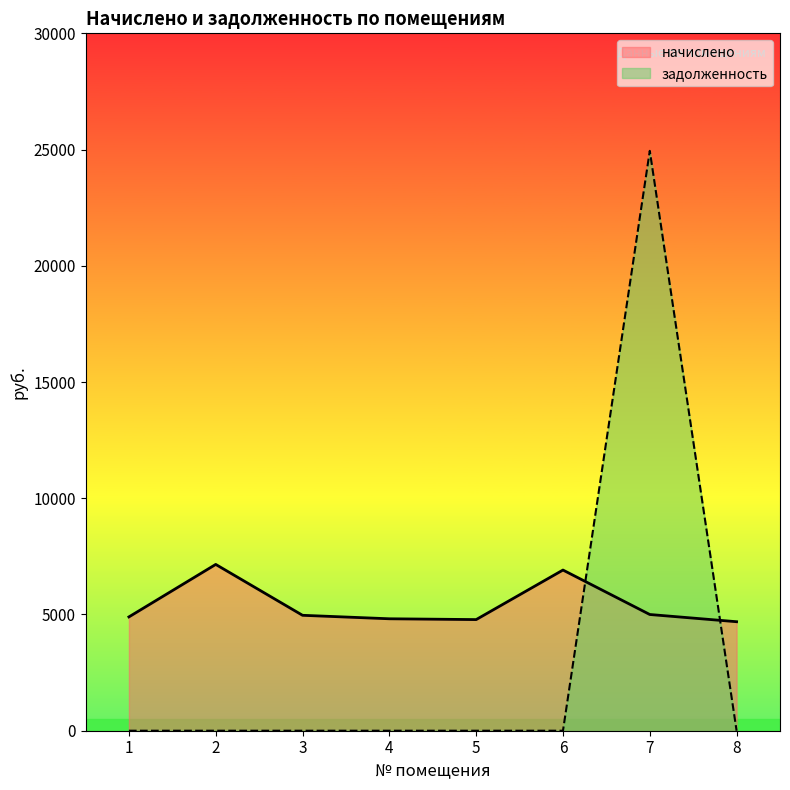

List the labels in order of начислено value, largest first.

2, 6, 7, 3, 1, 4, 5, 8